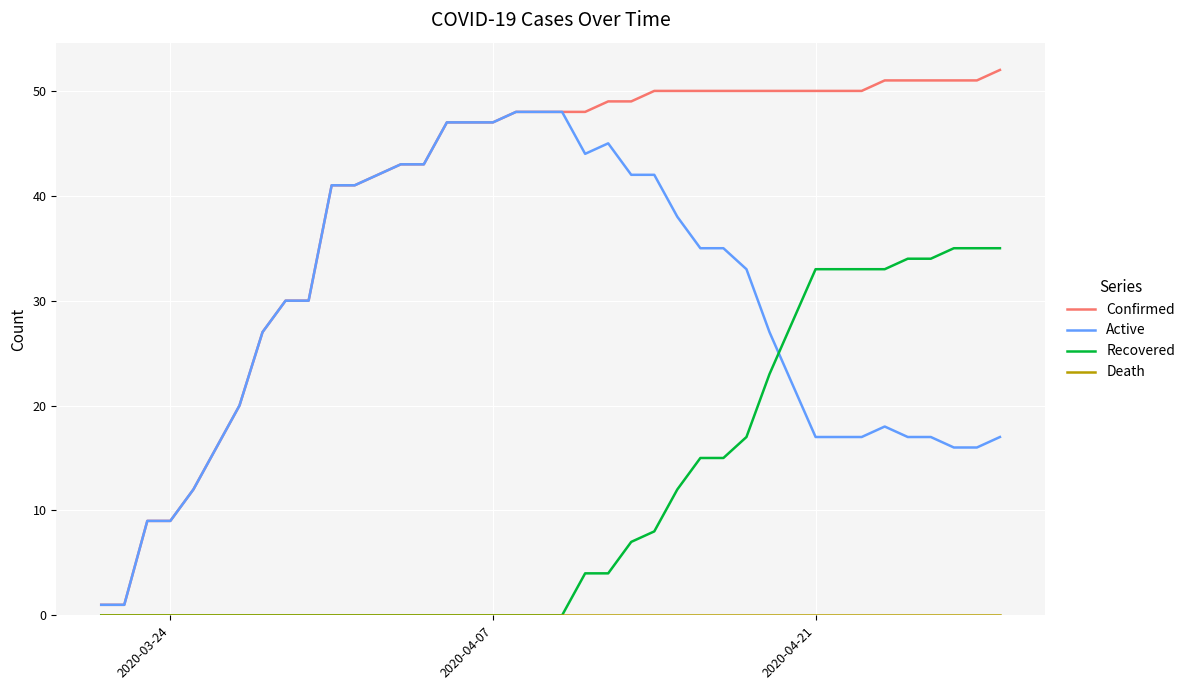

True or false: Active and Recovered cross at least once.

True